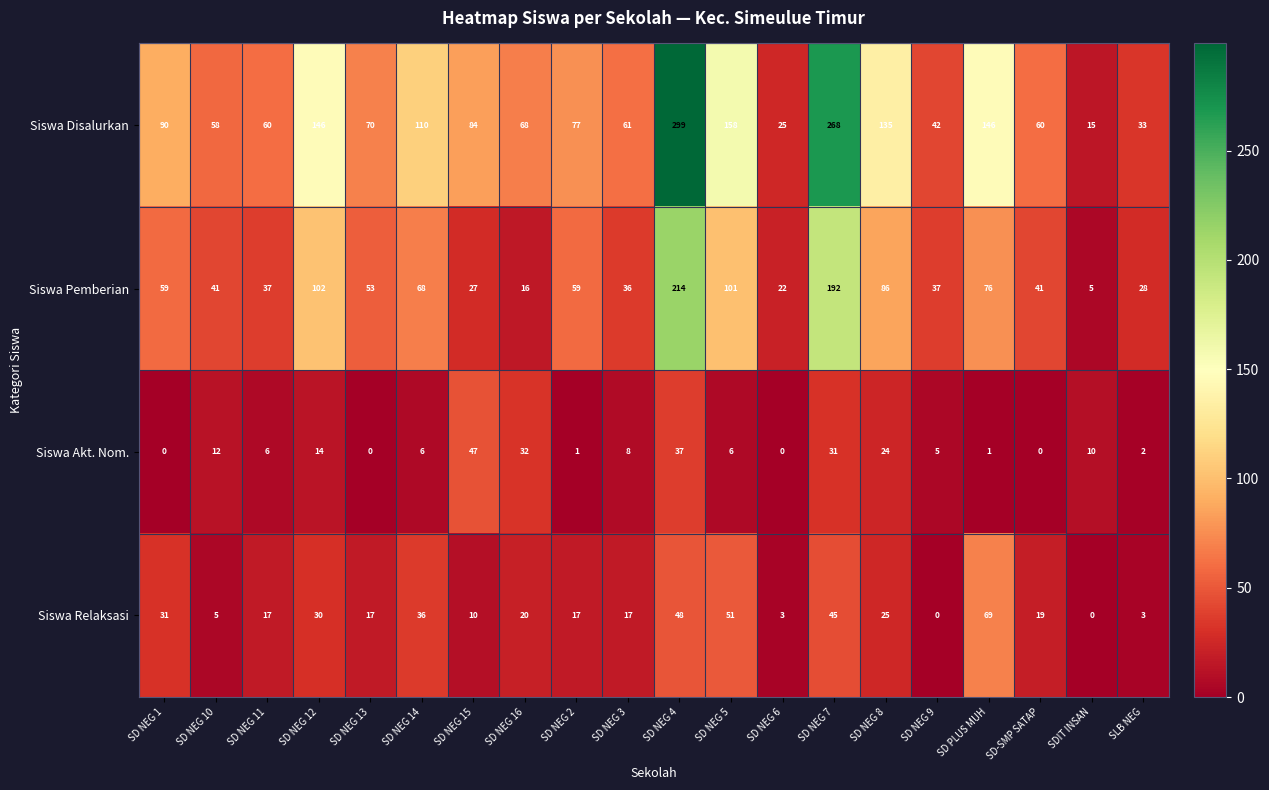

List the series in order of their peak value, highest first.

Siswa Disalurkan, Siswa Pemberian, Siswa Relaksasi, Siswa Akt. Nom.